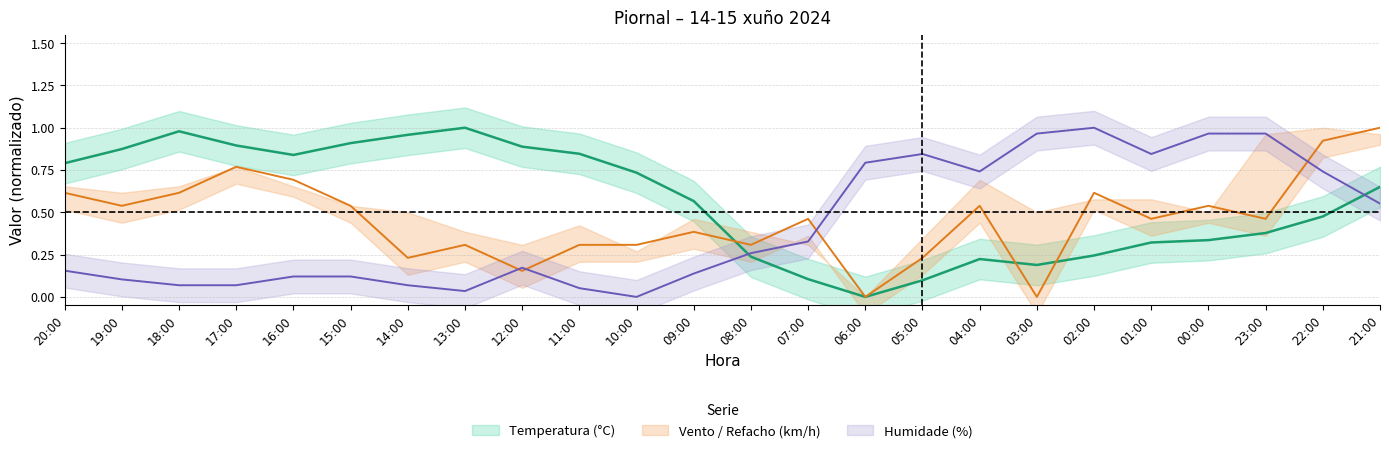

How many times do Velocidade do vento (km/h) and Temperatura (°C) cross each other?

3